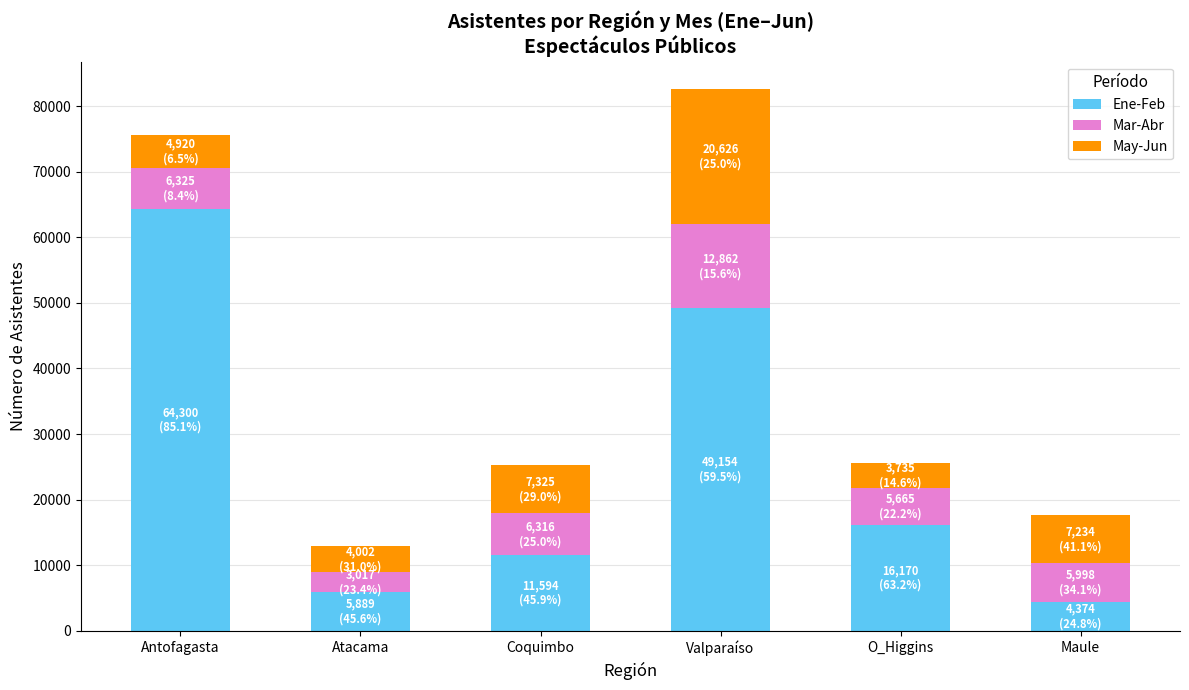

What is the highest value of the Ene-Feb series?

64300